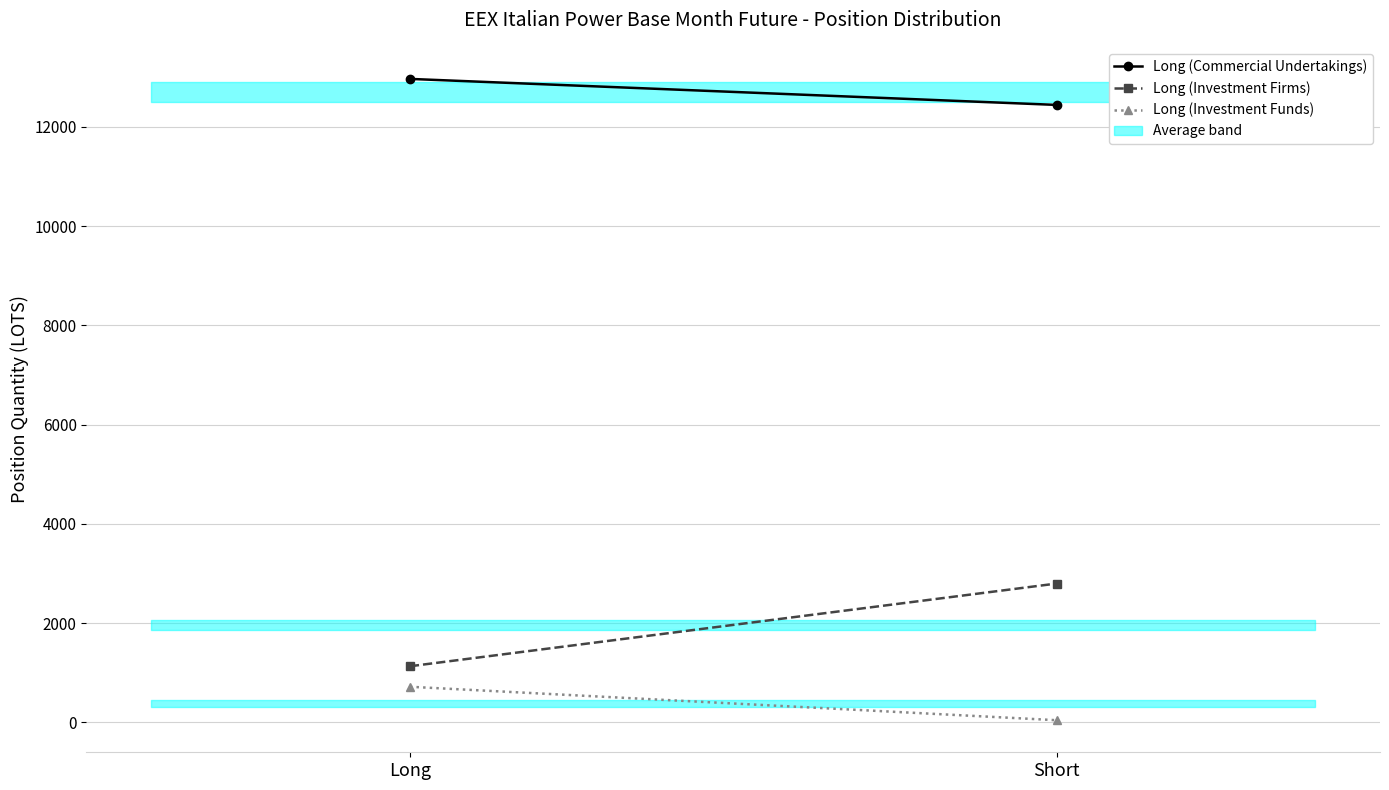

How many lines are shown in the chart?

3